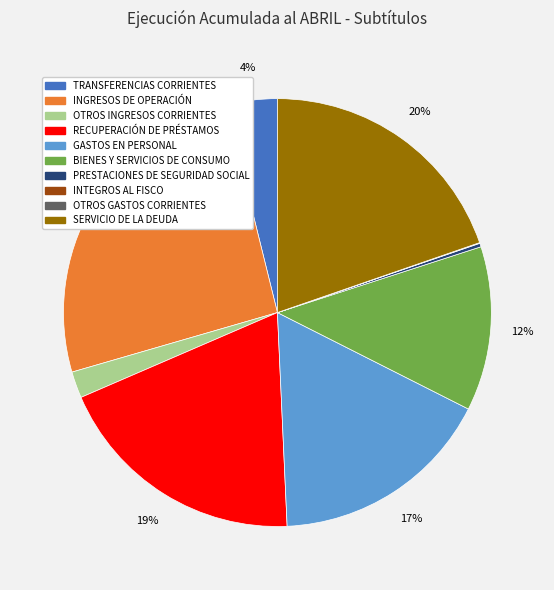

Does any single category account for the majority?

No